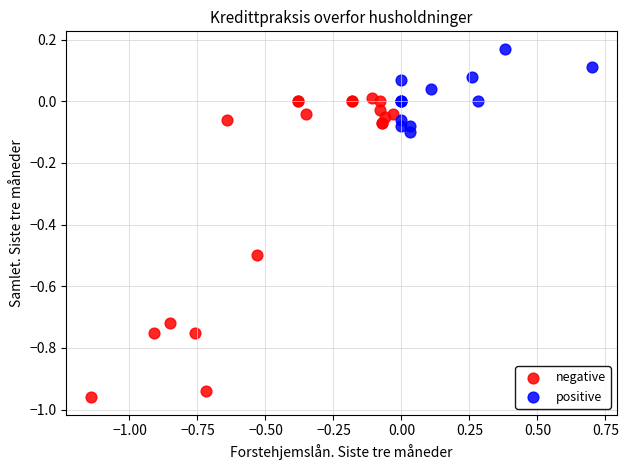

Which series contains the highest Y value?

positive